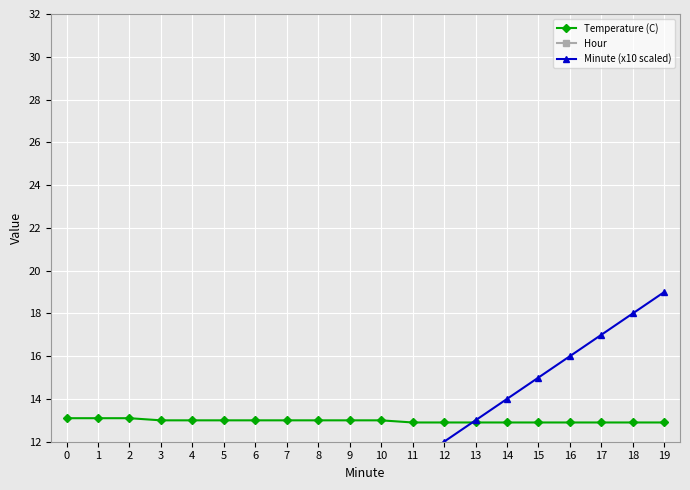

What is the value of the Temperature (C) point at the 5th from the left?

13.0